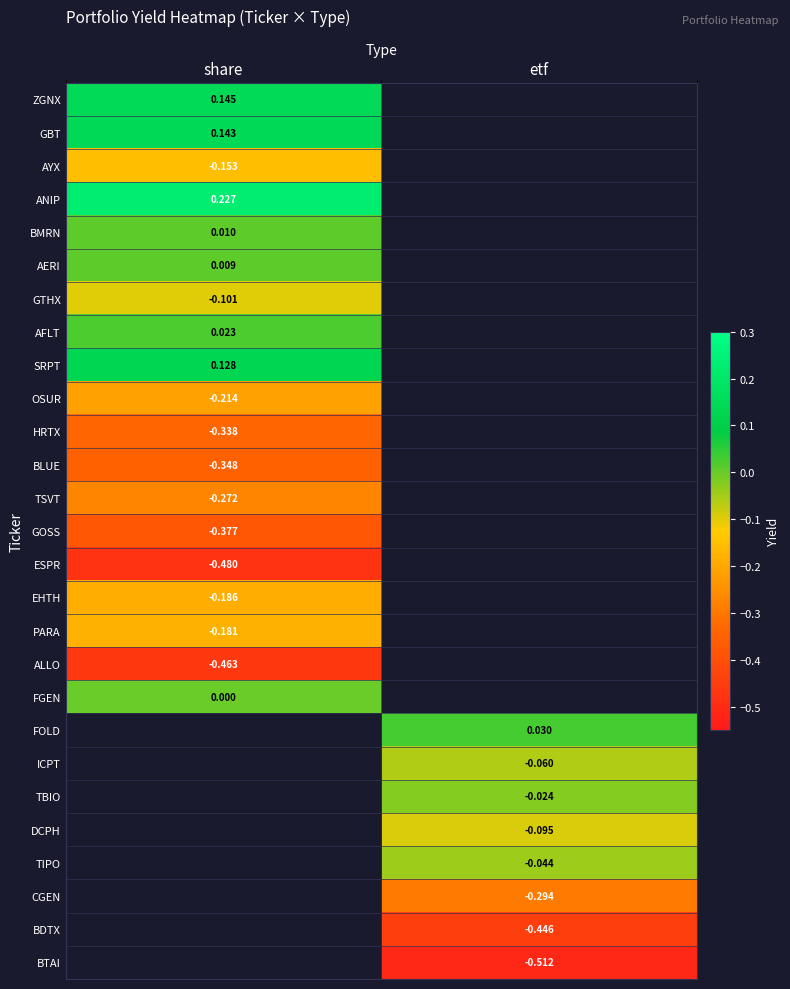

List the labels in order of OSUR value, smallest first.

share, etf